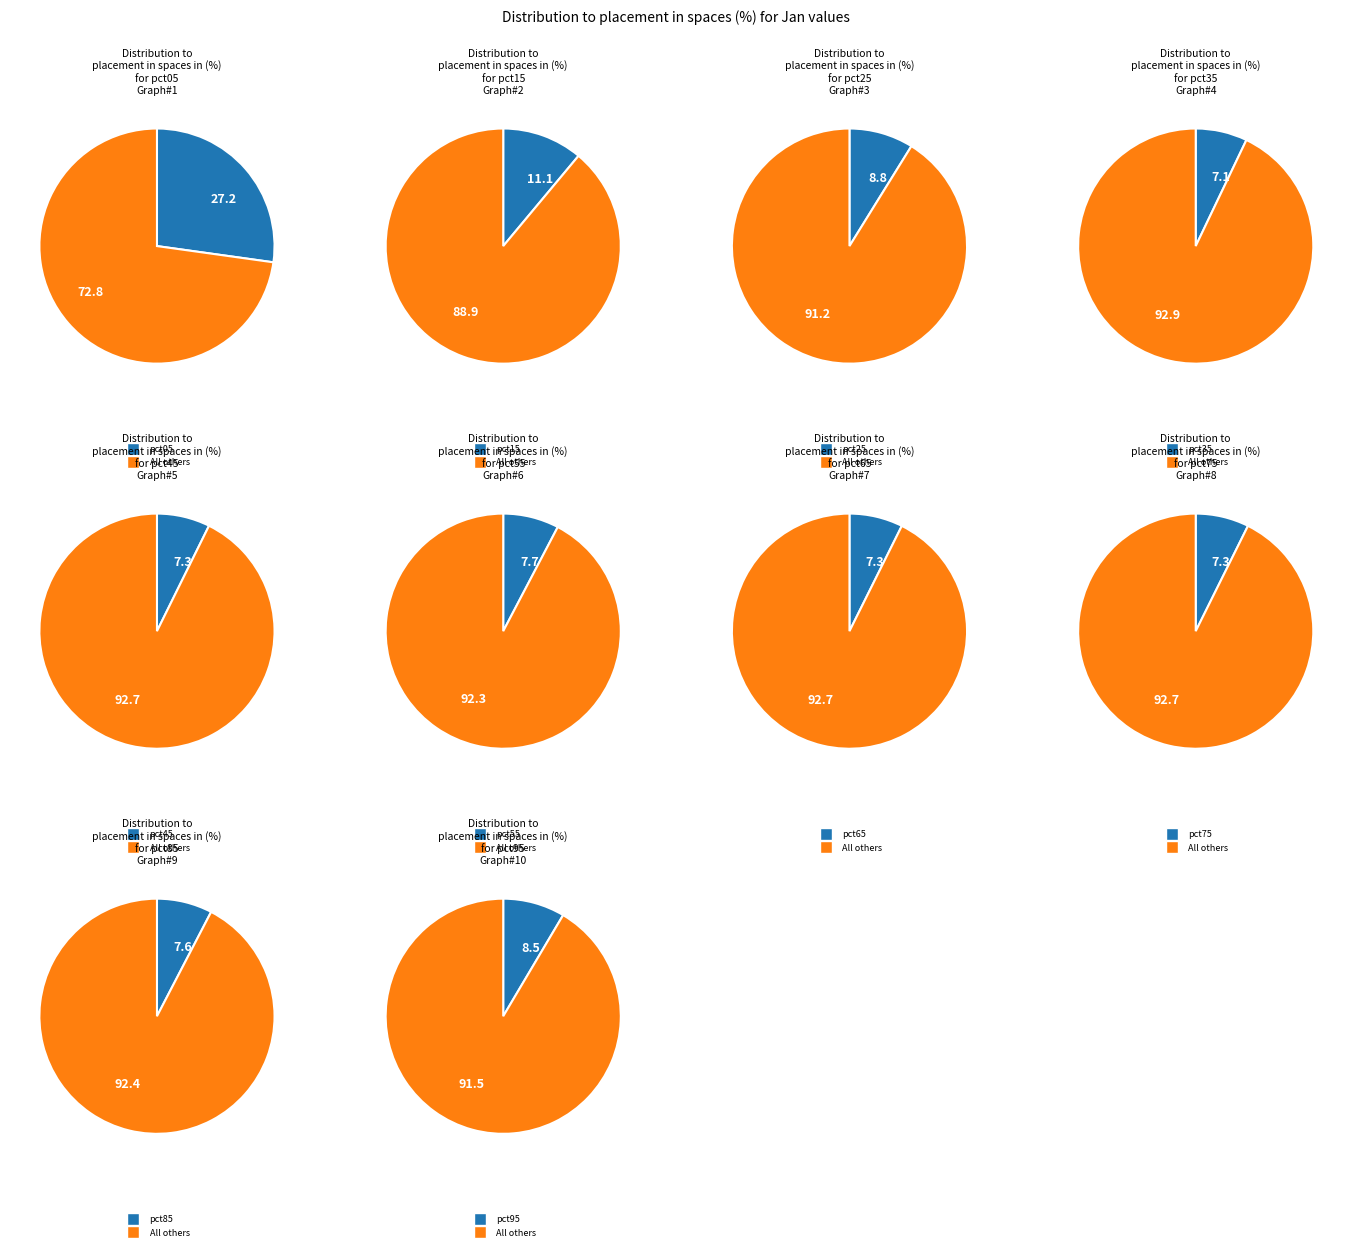

Combined, do pct45 and pct35 account for over 50%?

No